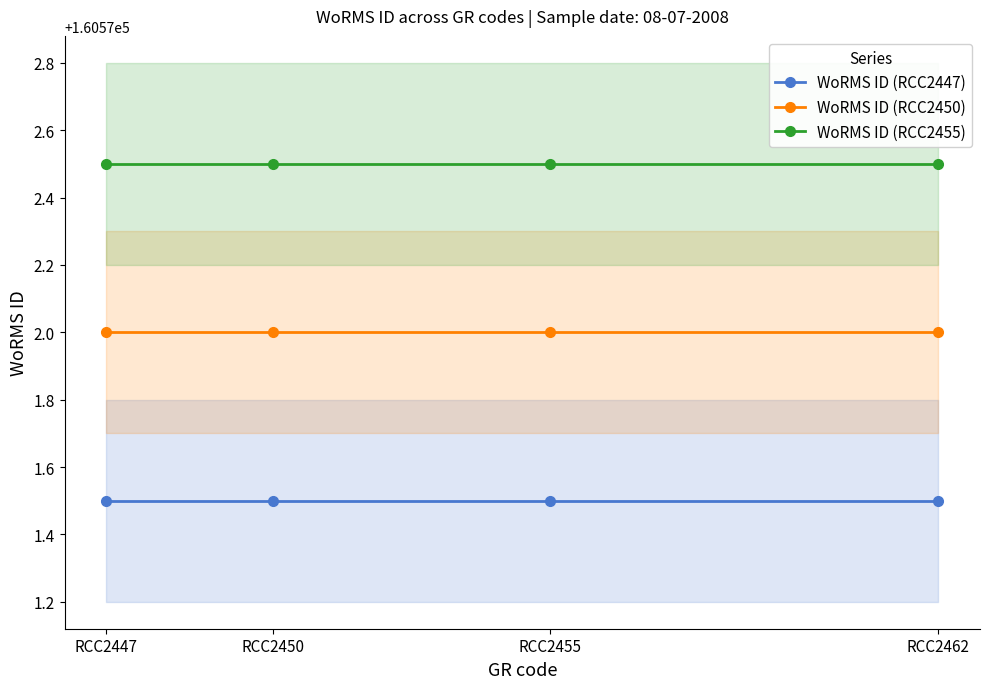

Which series has the largest total across all categories?

WoRMS ID (RCC2455)